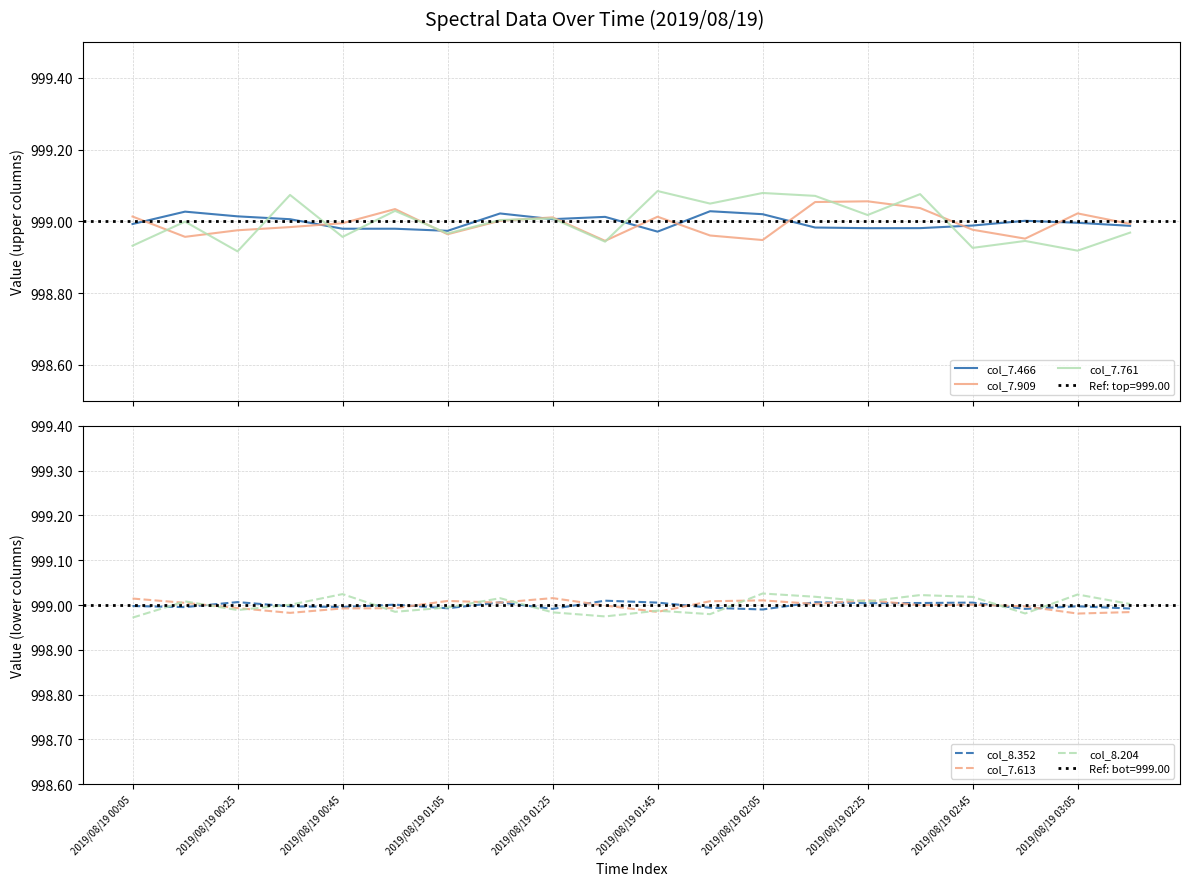

The col_7.909 series shows 999.0 at 2019/08/19 01:45. True or false?

True